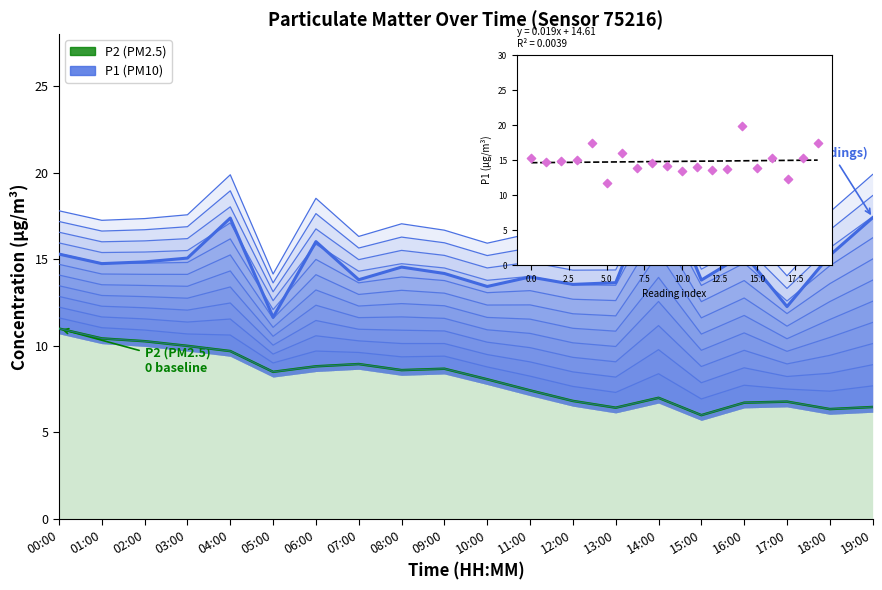

Which series has the largest Y range (max minus min)?

P1 (PM10)